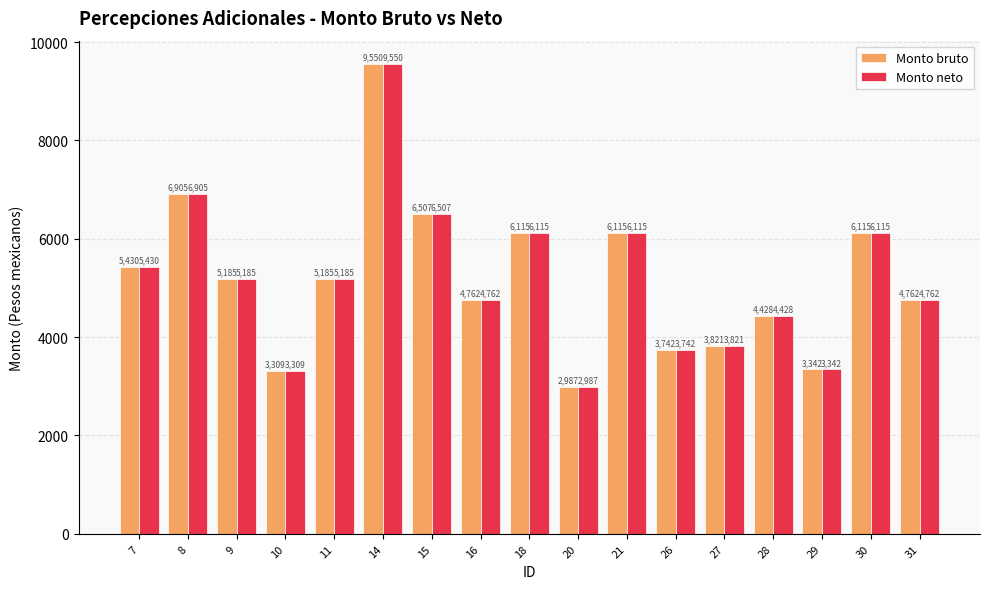

Reading right to left, transcribe all the data shown in this chart.

Monto bruto: 4762	6115	3342	4428	3821	3742	6115	2987	6115	4762	6507	9550	5185	3309	5185	6905	5430
Monto neto: 4762	6115	3342	4428	3821	3742	6115	2987	6115	4762	6507	9550	5185	3309	5185	6905	5430